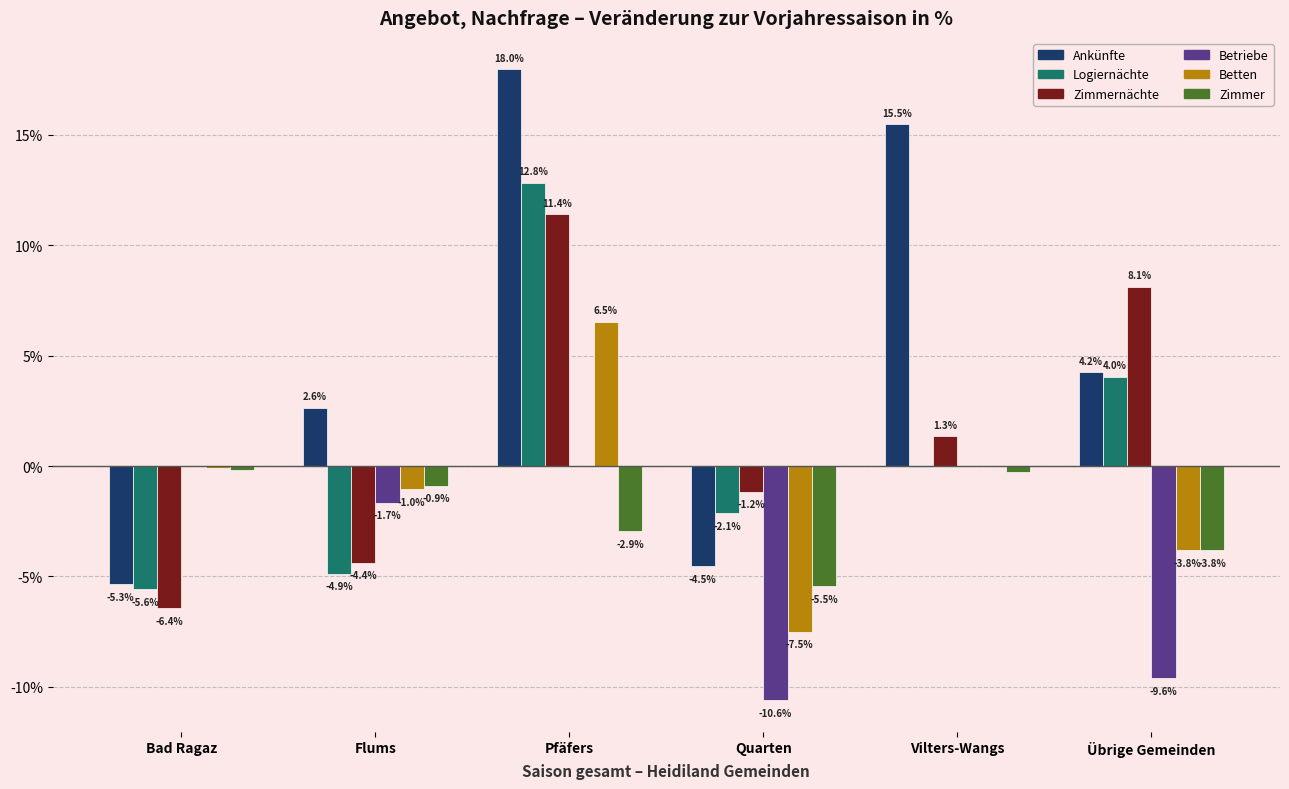

Are the bars horizontal?

No